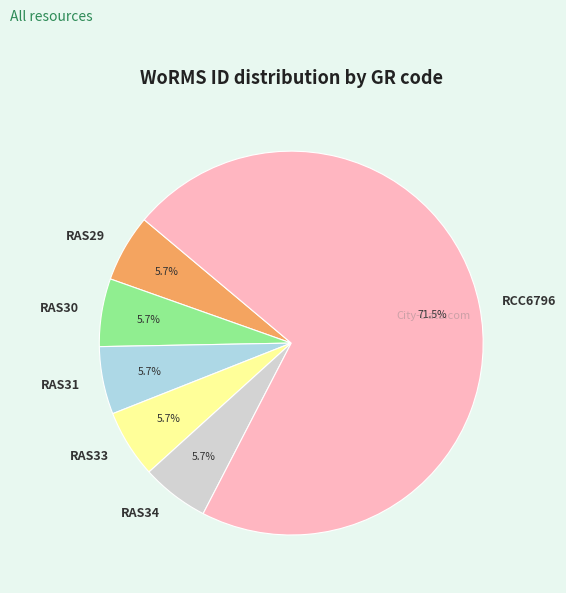

Which slice is the largest?

RCC6796